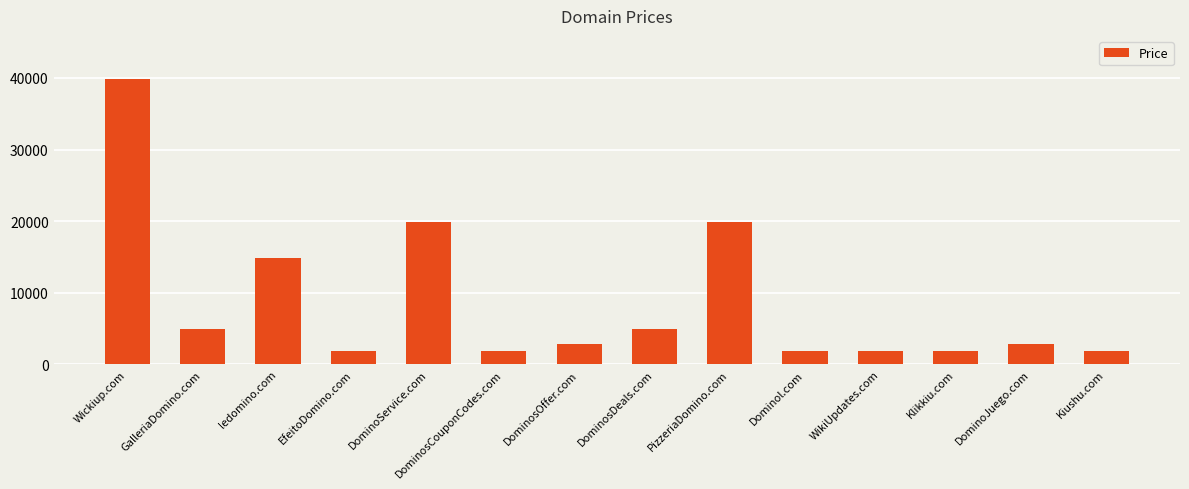

Does the chart contain any negative values?

No